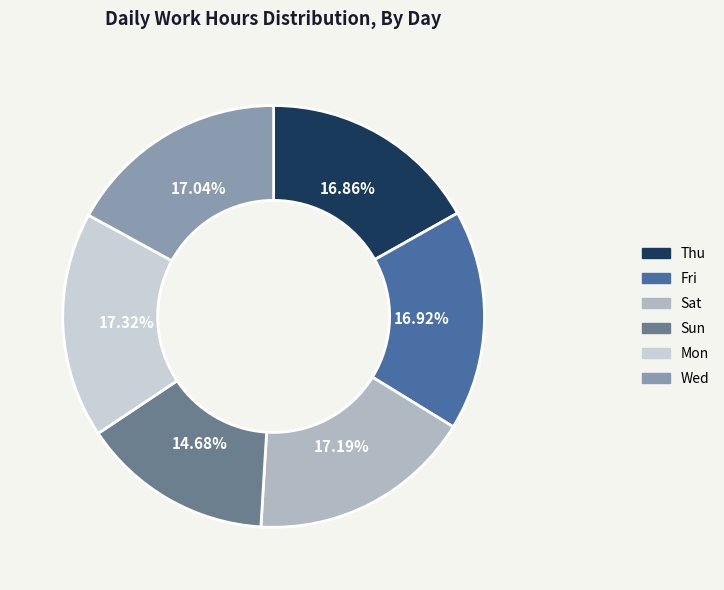

Is there any slice that represents more than half of the pie?

No